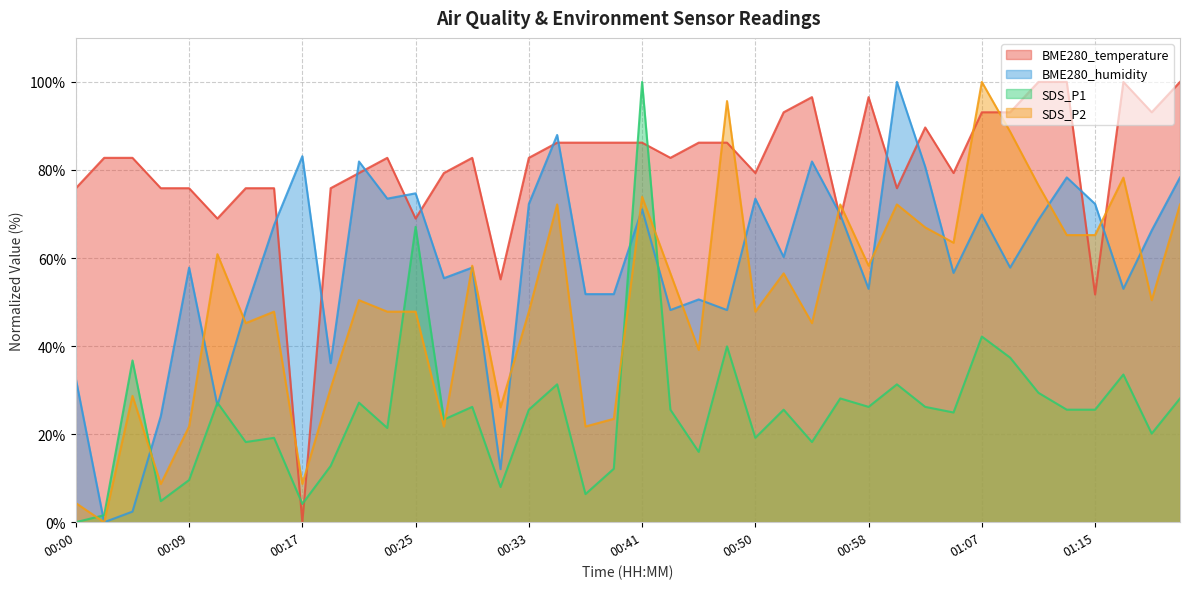

At 00:45, list the series in order from smallest to largest.

SDS_P1, SDS_P2, BME280_humidity, BME280_temperature